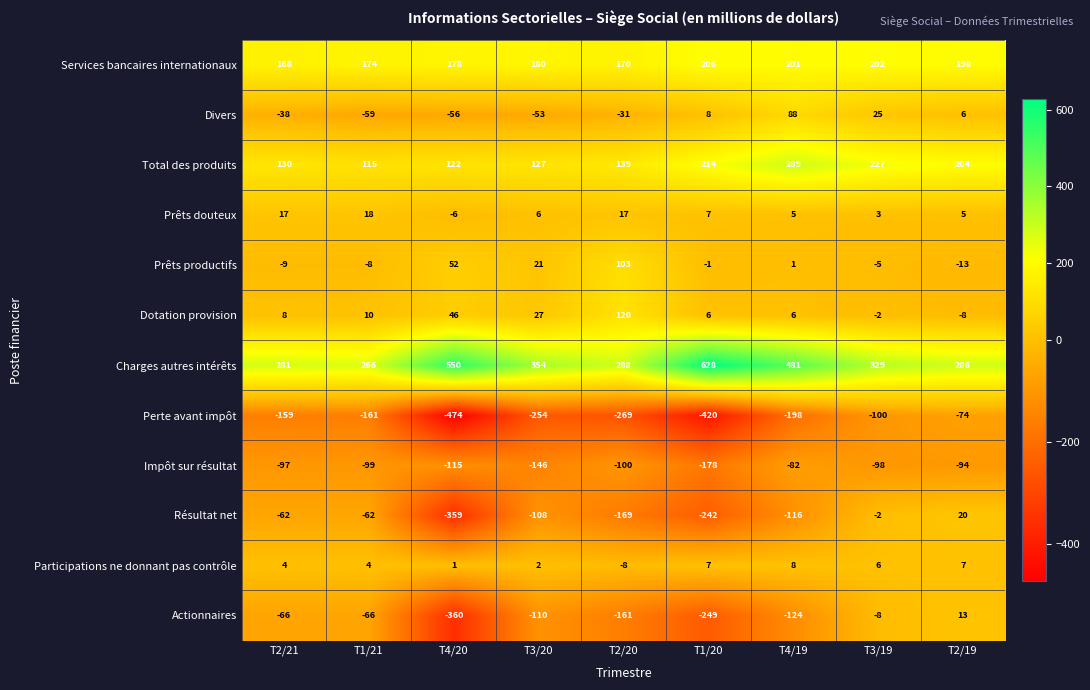

Which series has the largest total across all categories?

Charges autres intérêts